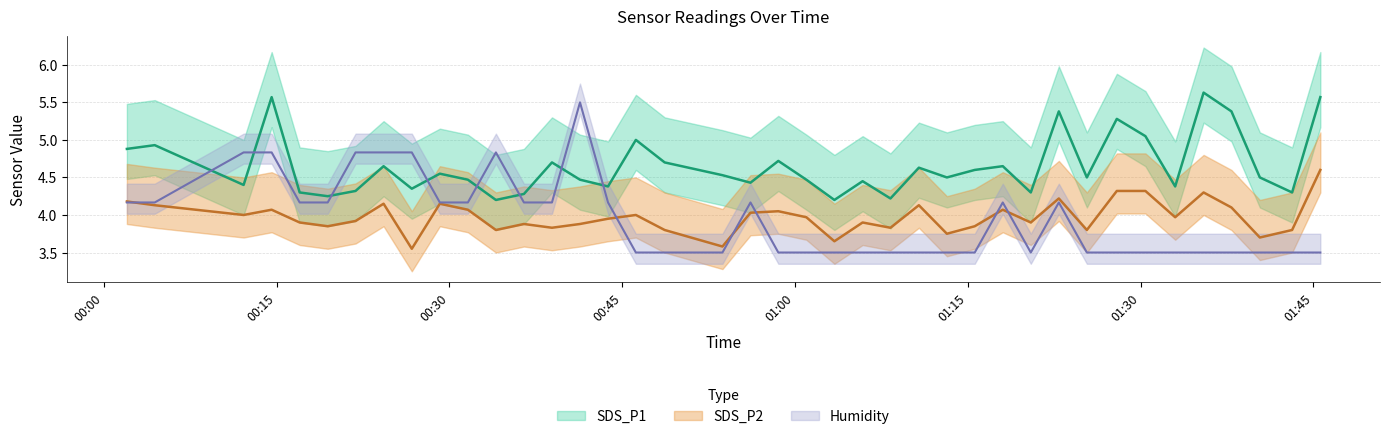

Is it true that Humidity equals 4.2 at 2021/11/28 01:18:02?

True